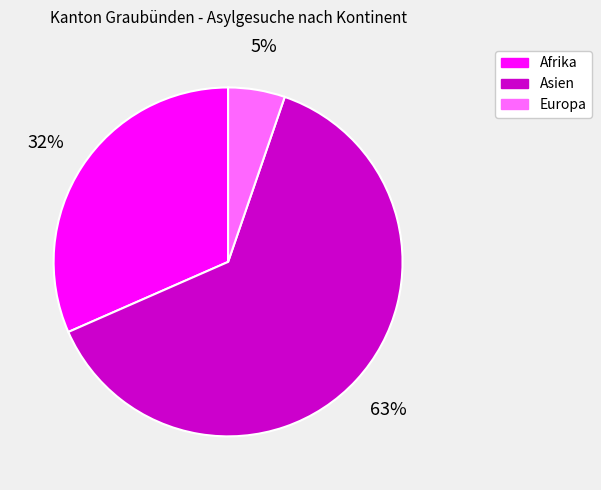

Is Asien the majority of the pie?

Yes